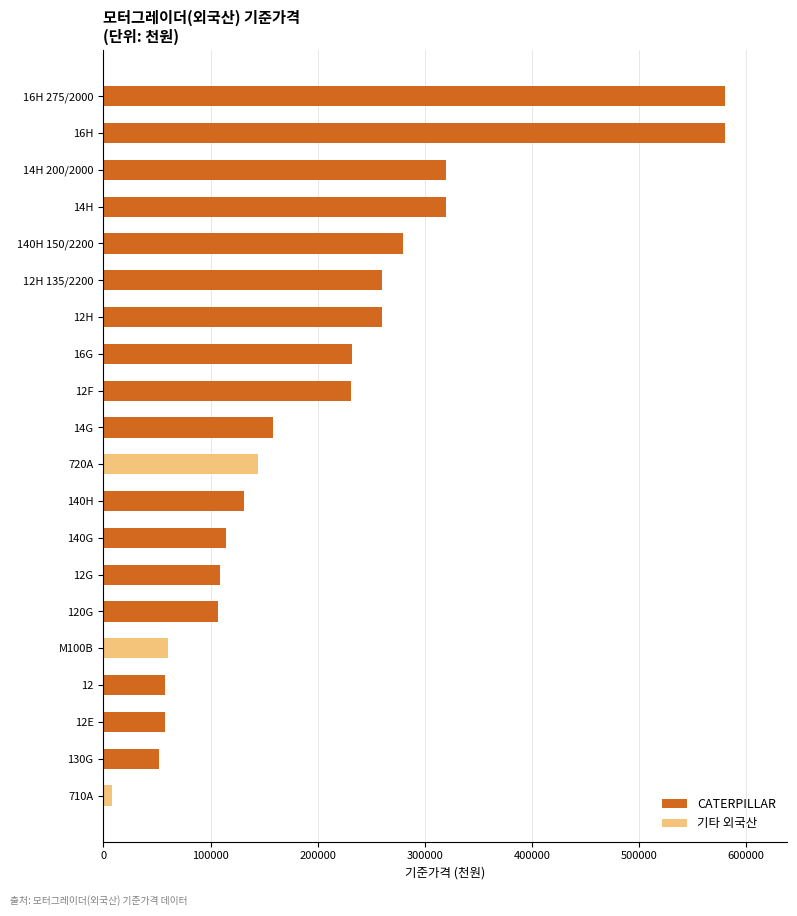

Which series has the largest total across all categories?

CATERPILLAR